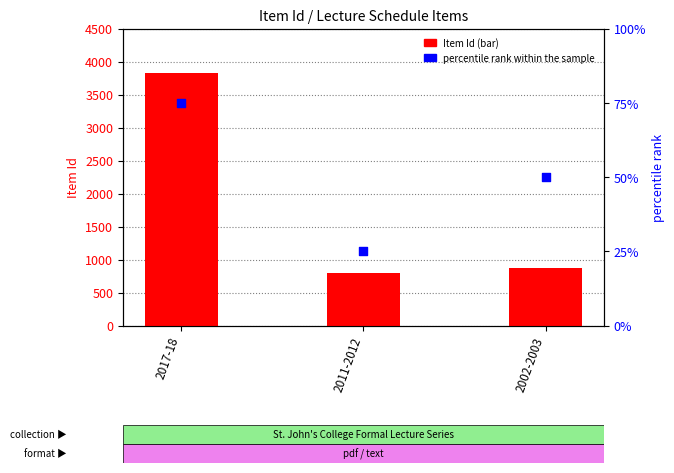

At which category is the sum across all series the highest?

2017-18